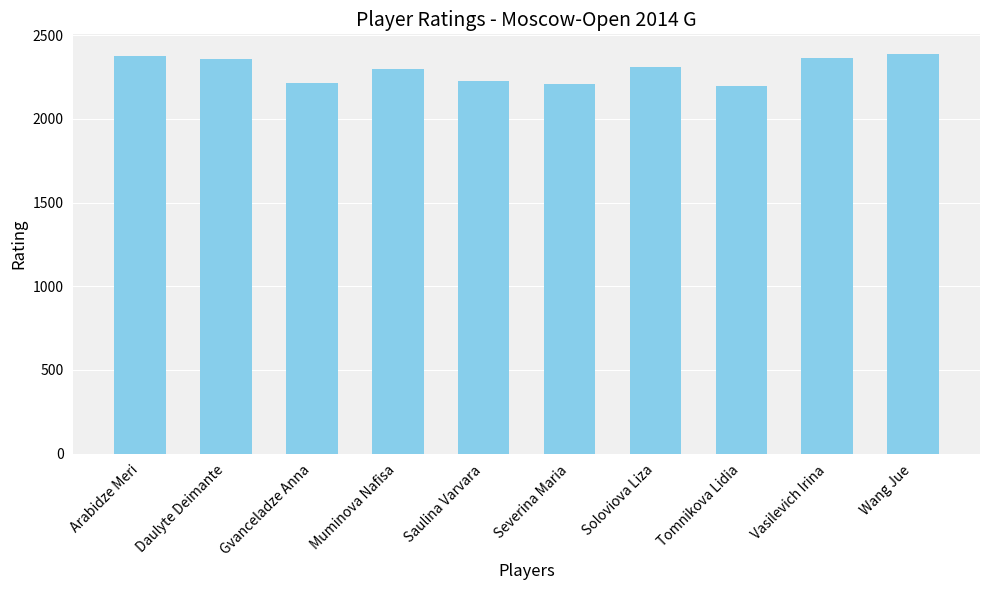

How many data points are less than 2308?

5